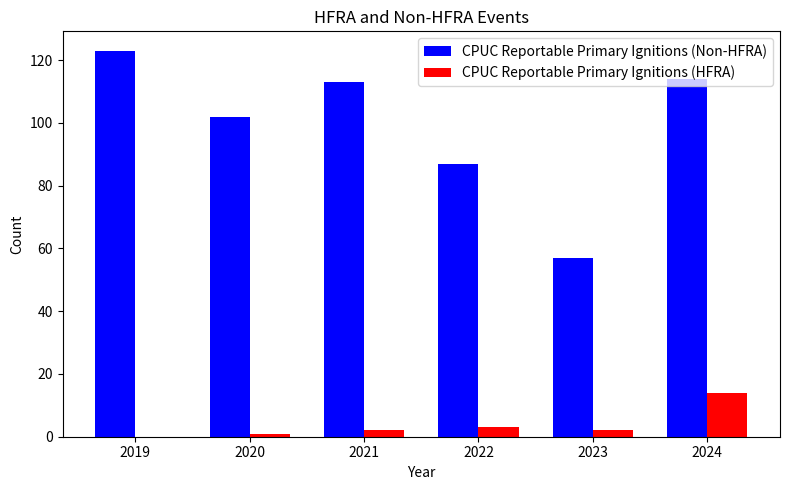

What is the total value across all series at 2023?

59